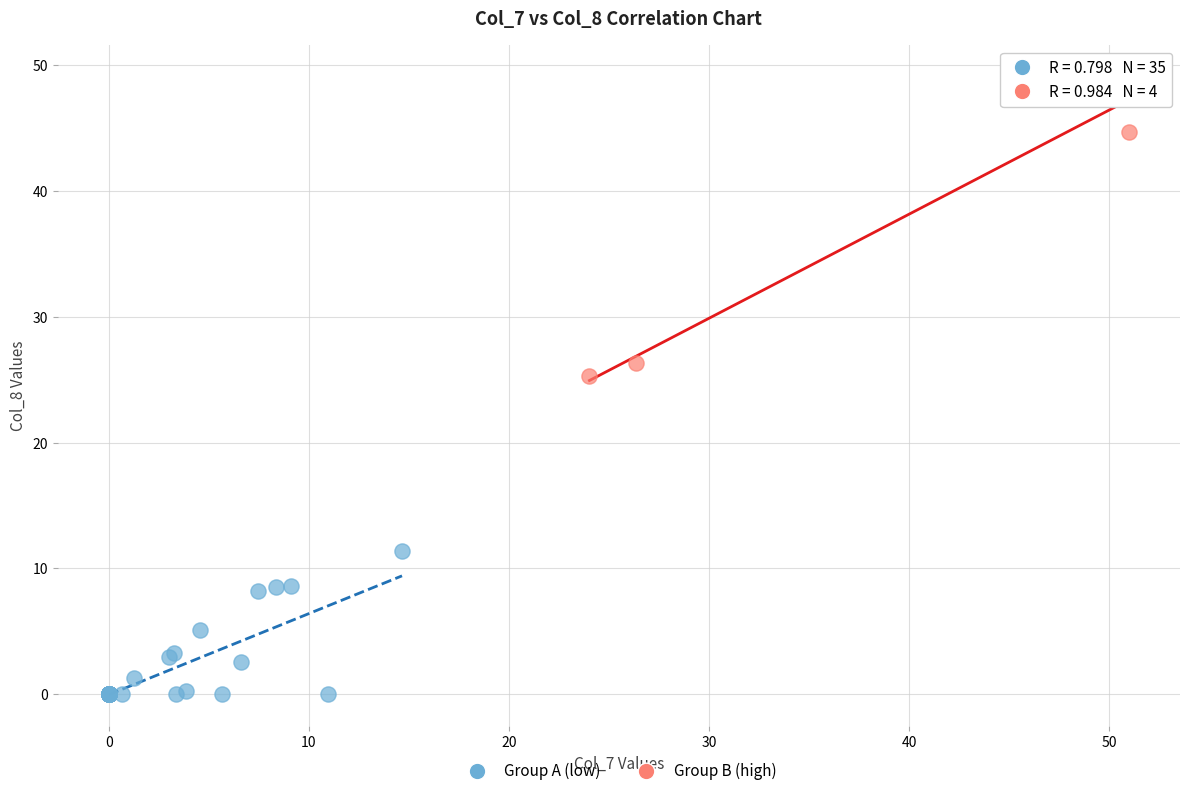

Which series has the largest Y range (max minus min)?

Group B (high)